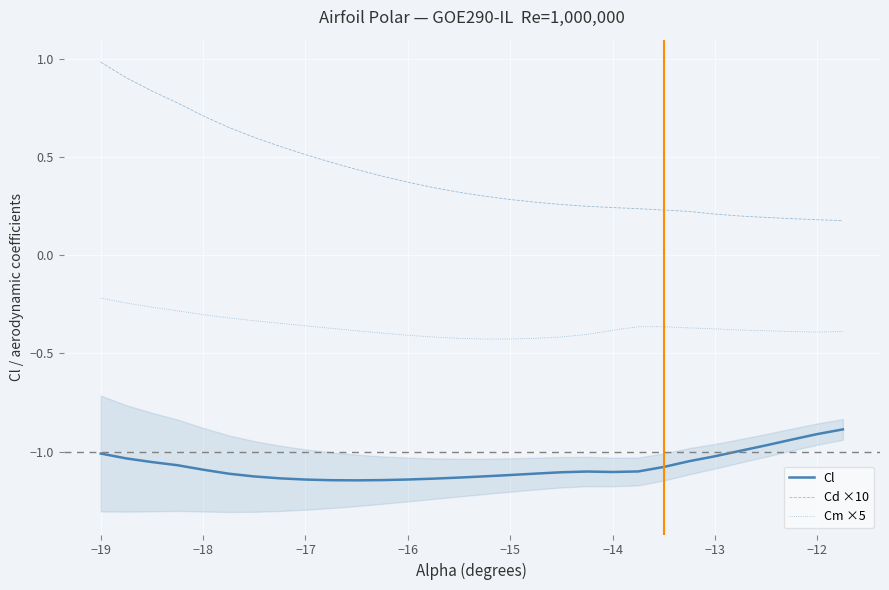

True or false: Cd ×10 and Cl intersect in this chart.

False